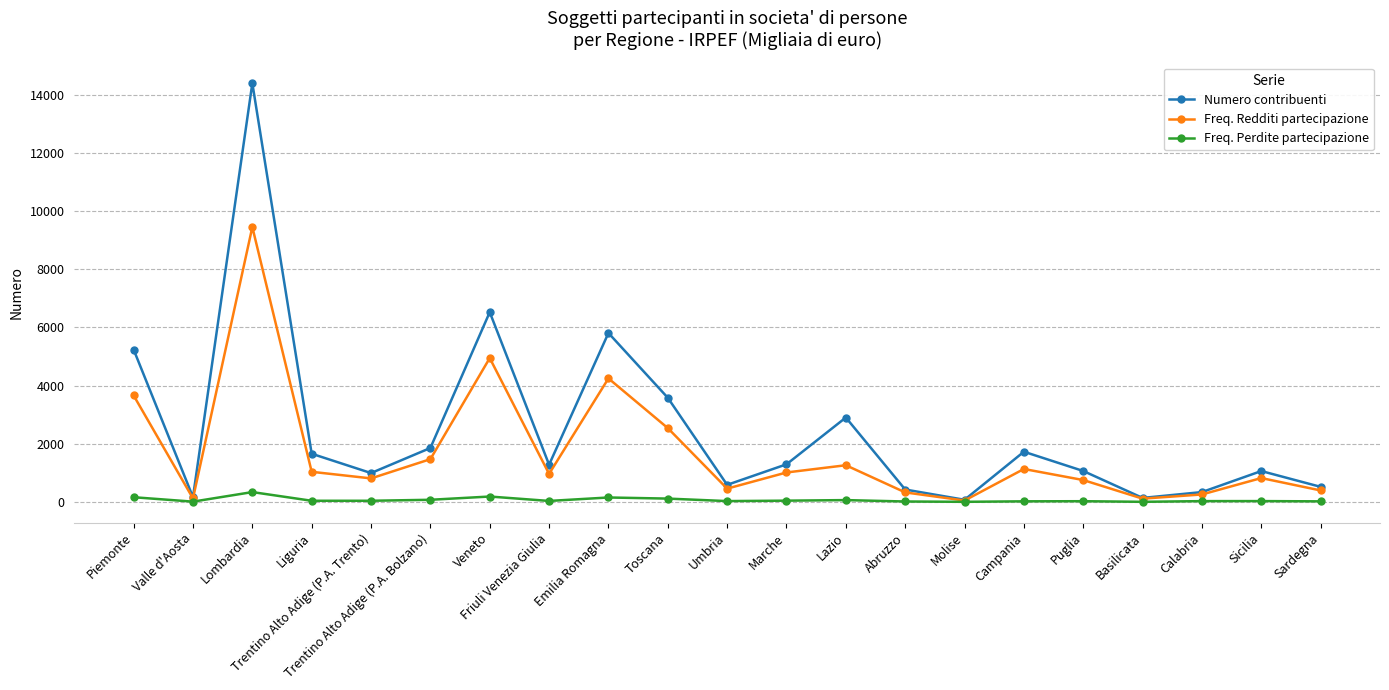

Which series has the largest range (max minus min)?

Numero contribuenti